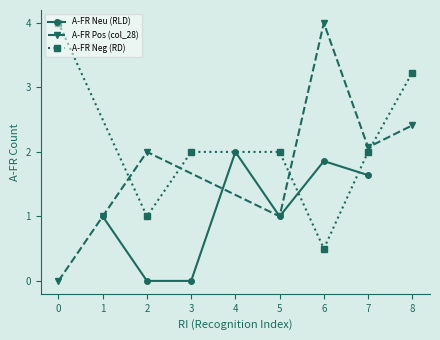

What is the difference between the A-FR Neg (RD) values at 3 and 6?

1.5